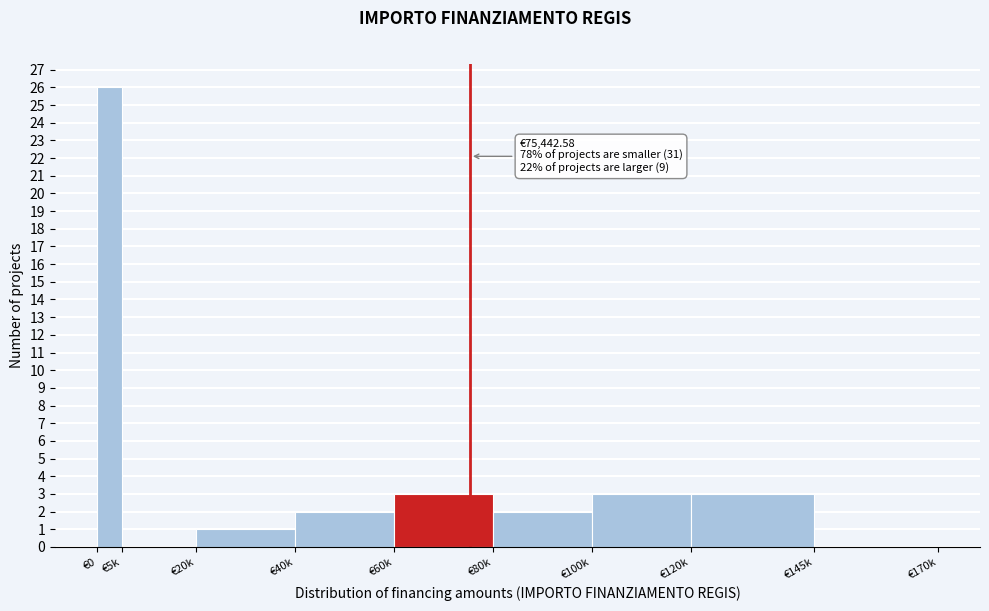

Reading left to right, transcribe all the data shown in this chart.

€0=26	€5k=0	€20k=1	€40k=2	€60k=3	€80k=2	€100k=3	€120k=3	€145k=0